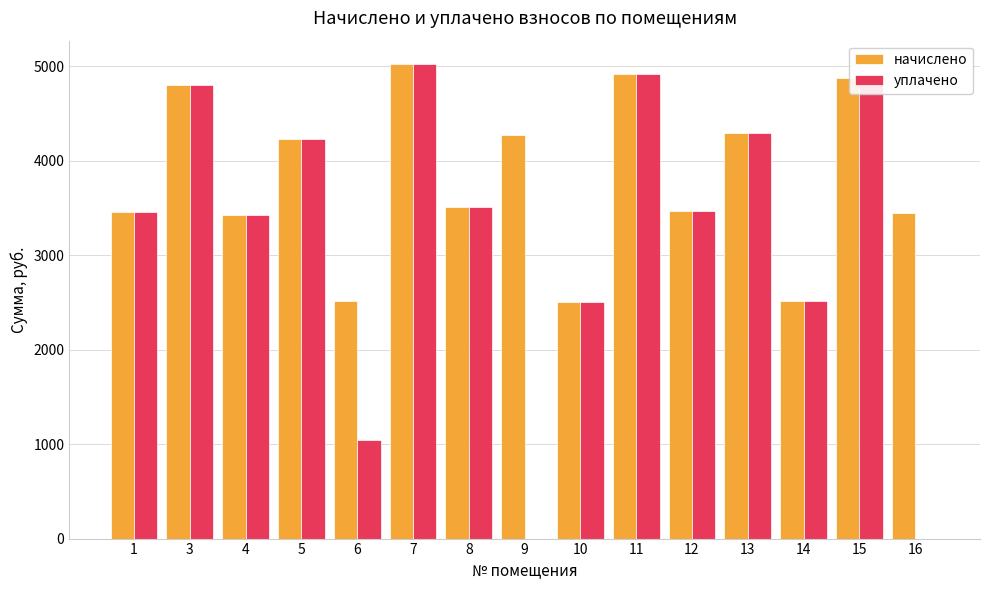

Where is начислено nearest to the value 3759?

8